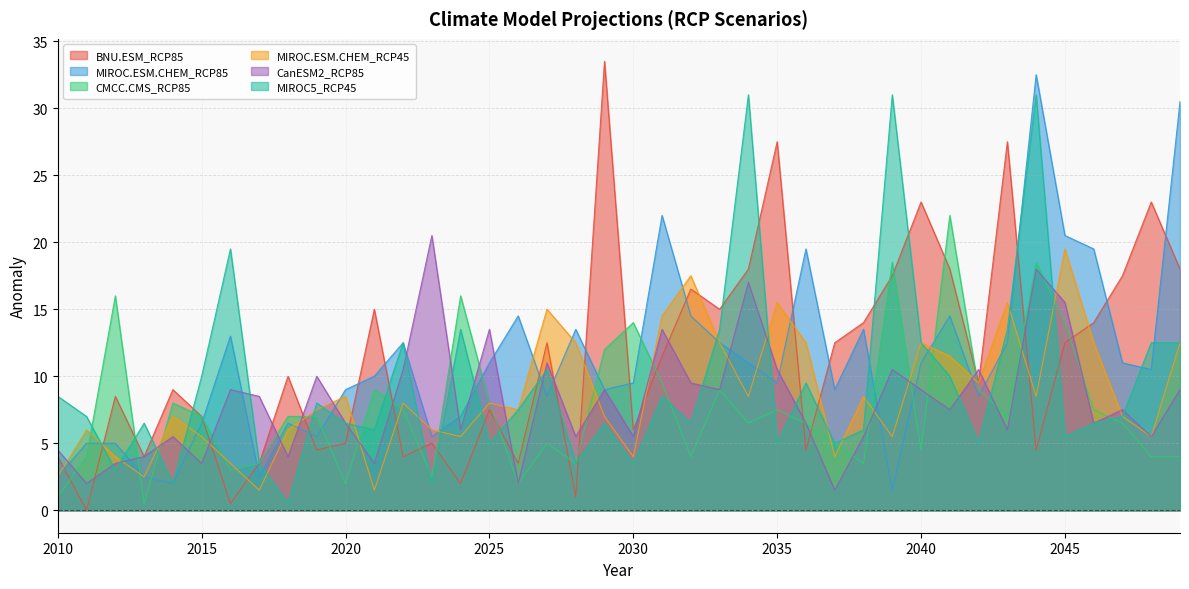

How many interior local valleys does the MIROC.ESM.CHEM_RCP45 series have?

12